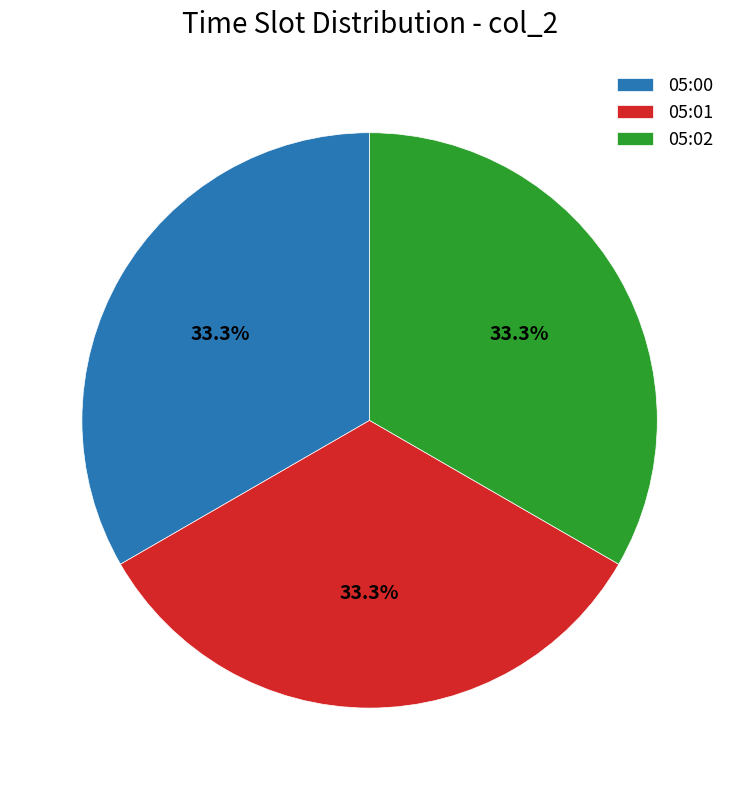

Is there any slice that represents more than half of the pie?

No